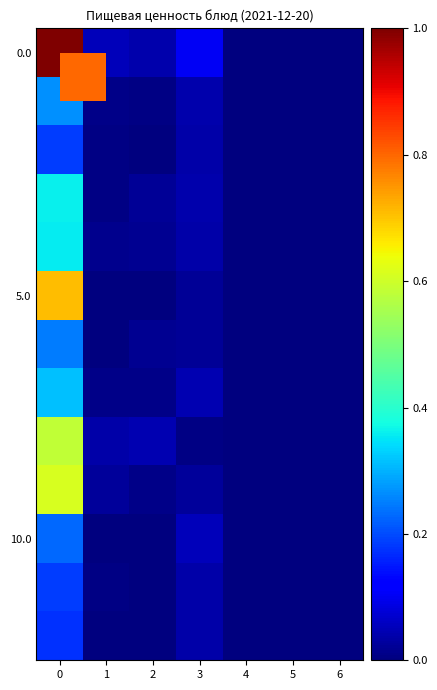

What is the spread (max minus min) of values at 0?

0.8